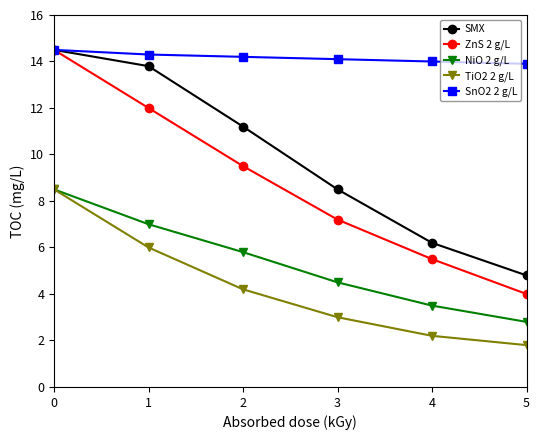

What is the highest value of the NiO 2 g/L series?

8.5